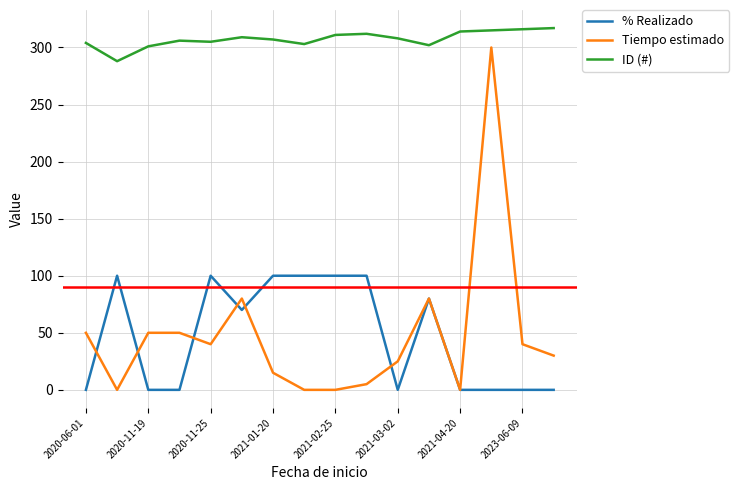

True or false: ID (#) and Tiempo estimado intersect in this chart.

False